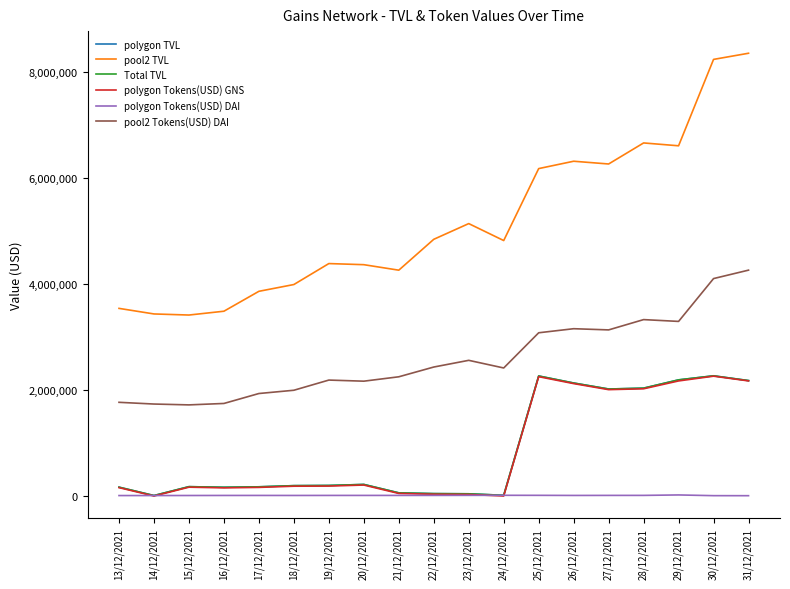

Reading right to left, what are all the values shown in this chart?

polygon TVL: 31/12/2021=2177199.6	30/12/2021=2267253.9	29/12/2021=2190677.7	28/12/2021=2034473.4	27/12/2021=2018058.2	26/12/2021=2131242.5	25/12/2021=2263940.4	24/12/2021=13440.6	23/12/2021=41600.9	22/12/2021=45049.4	21/12/2021=59474.2	20/12/2021=218283.0	19/12/2021=198781.4	18/12/2021=195459.2	17/12/2021=173528.2	16/12/2021=164495.9	15/12/2021=176384.3	14/12/2021=8693.3	13/12/2021=166880.6
pool2 TVL: 31/12/2021=8351420.8	30/12/2021=8235425.1	29/12/2021=6605809.2	28/12/2021=6659674.6	27/12/2021=6262702.0	26/12/2021=6314537.3	25/12/2021=6175847.5	24/12/2021=4818500.8	23/12/2021=5138432.1	22/12/2021=4841952.5	21/12/2021=4259644.0	20/12/2021=4363385.5	19/12/2021=4384335.6	18/12/2021=3989007.2	17/12/2021=3861142.9	16/12/2021=3485605.2	15/12/2021=3413600.4	14/12/2021=3434061.8	13/12/2021=3539167.9
Total TVL: 31/12/2021=2177199.6	30/12/2021=2267253.9	29/12/2021=2190677.7	28/12/2021=2034473.4	27/12/2021=2018058.2	26/12/2021=2131242.5	25/12/2021=2263940.4	24/12/2021=13440.6	23/12/2021=41600.9	22/12/2021=45049.4	21/12/2021=59474.2	20/12/2021=218283.0	19/12/2021=198781.4	18/12/2021=195459.2	17/12/2021=173528.2	16/12/2021=164495.9	15/12/2021=176384.3	14/12/2021=8693.3	13/12/2021=166880.6
polygon Tokens(USD) GNS: 31/12/2021=2171094.0	30/12/2021=2260507.8	29/12/2021=2170483.7	28/12/2021=2022605.9	27/12/2021=2006395.9	26/12/2021=2120367.9	25/12/2021=2251075.9	24/12/2021=0.0	23/12/2021=29045.3	22/12/2021=33424.2	21/12/2021=48297.4	20/12/2021=206984.7	19/12/2021=187671.8	18/12/2021=185028.6	17/12/2021=162633.9	16/12/2021=153908.7	15/12/2021=166723.2	14/12/2021=0.0	13/12/2021=158136.1
polygon Tokens(USD) DAI: 31/12/2021=6105.6	30/12/2021=6746.1	29/12/2021=20194.0	28/12/2021=11867.6	27/12/2021=11662.3	26/12/2021=10874.5	25/12/2021=12864.6	24/12/2021=13440.6	23/12/2021=12555.5	22/12/2021=11625.2	21/12/2021=11176.8	20/12/2021=11298.3	19/12/2021=11109.6	18/12/2021=10430.6	17/12/2021=10894.3	16/12/2021=10587.2	15/12/2021=9661.1	14/12/2021=8693.3	13/12/2021=8744.5
pool2 Tokens(USD) DAI: 31/12/2021=4260366.0	30/12/2021=4101337.0	29/12/2021=3293336.3	28/12/2021=3327414.7	27/12/2021=3133281.4	26/12/2021=3155713.5	25/12/2021=3078987.4	24/12/2021=2415081.6	23/12/2021=2559171.5	22/12/2021=2432799.0	21/12/2021=2248814.6	20/12/2021=2166041.8	19/12/2021=2186836.1	18/12/2021=1994908.2	17/12/2021=1933278.6	16/12/2021=1745821.2	15/12/2021=1718832.6	14/12/2021=1734845.5	13/12/2021=1767330.6